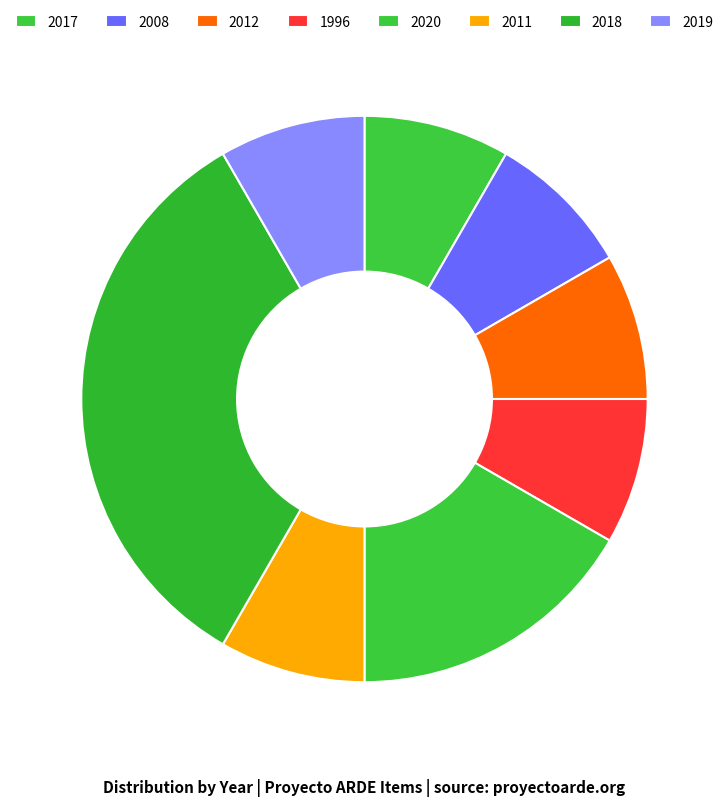

Is there a majority slice in this chart?

No